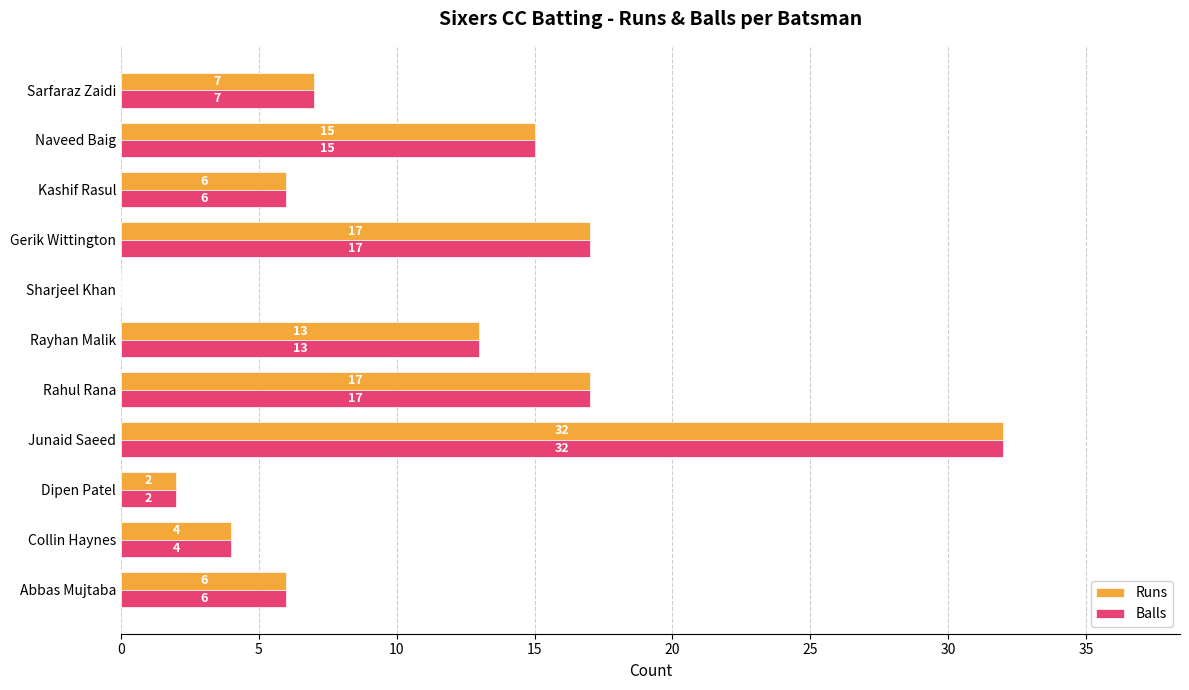

What is the maximum value shown in the chart?

32